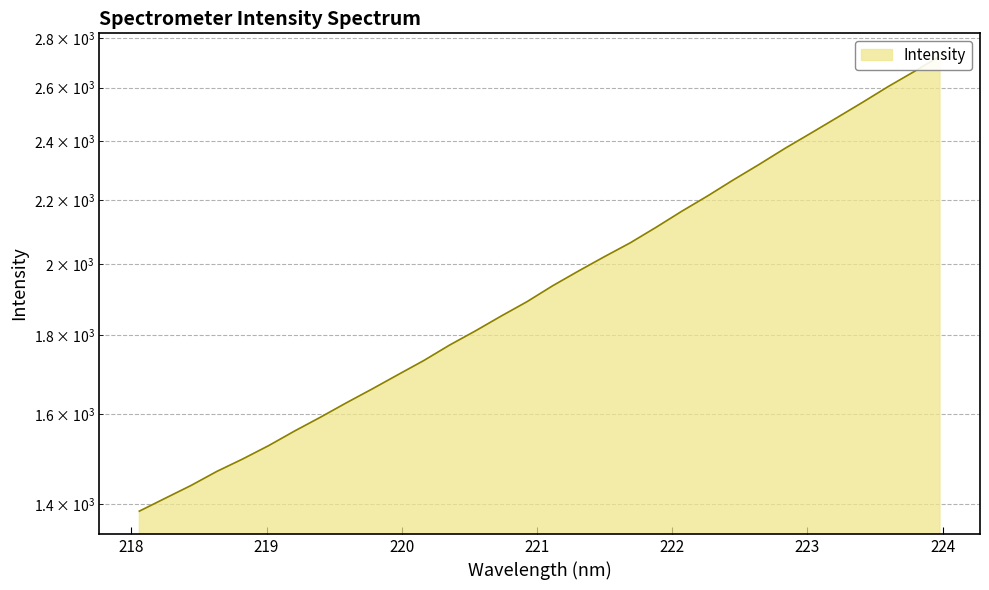

What is the sum of all values?

62828.5